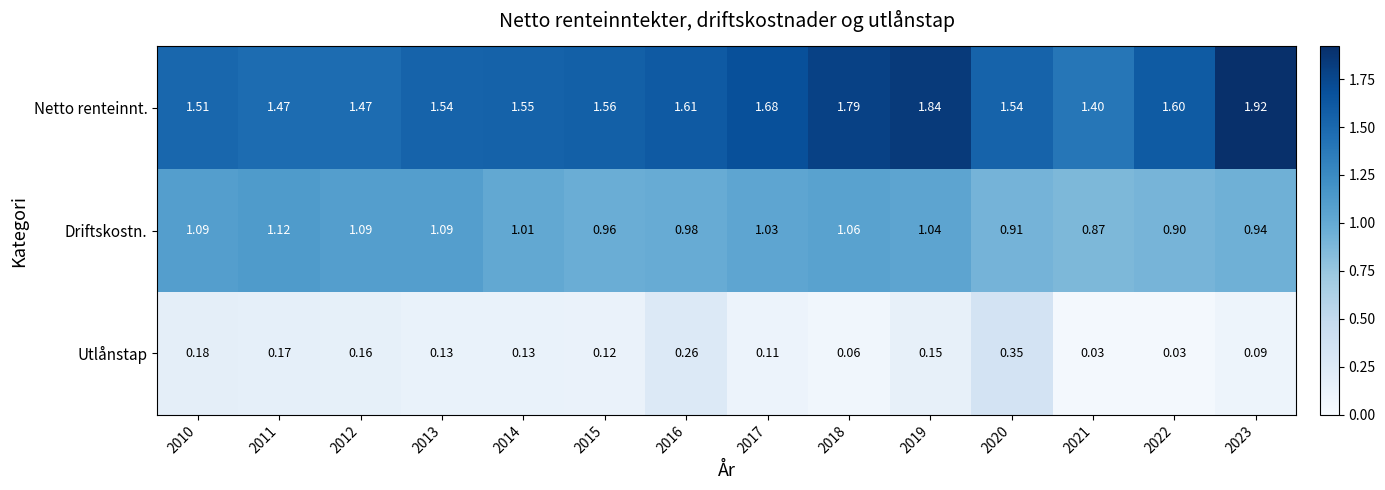

Which series has the widest spread of values?

Netto renteinnt.